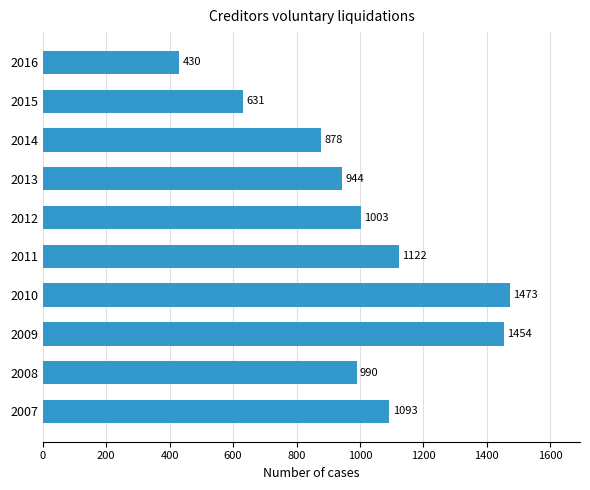

True or false: the data shows 1454 at 2009.

True